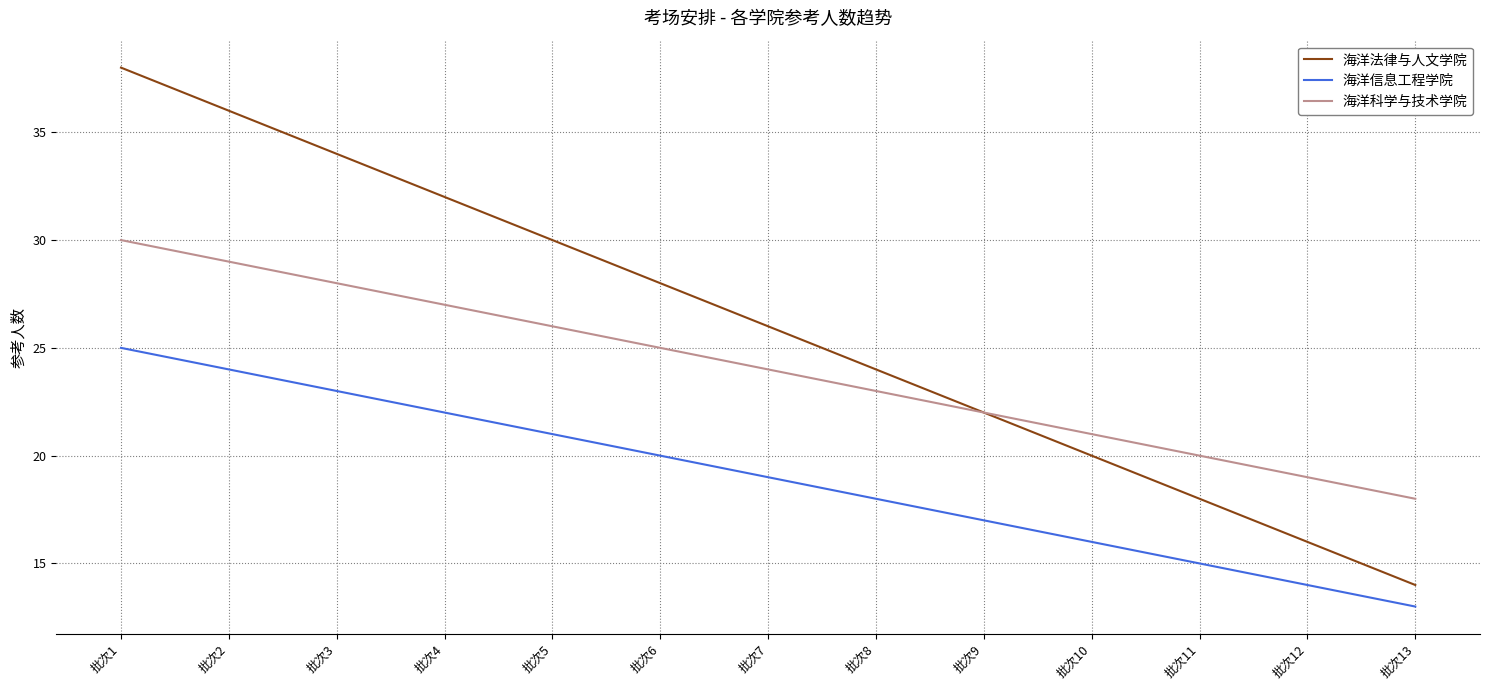

Which series has the largest range (max minus min)?

海洋法律与人文学院